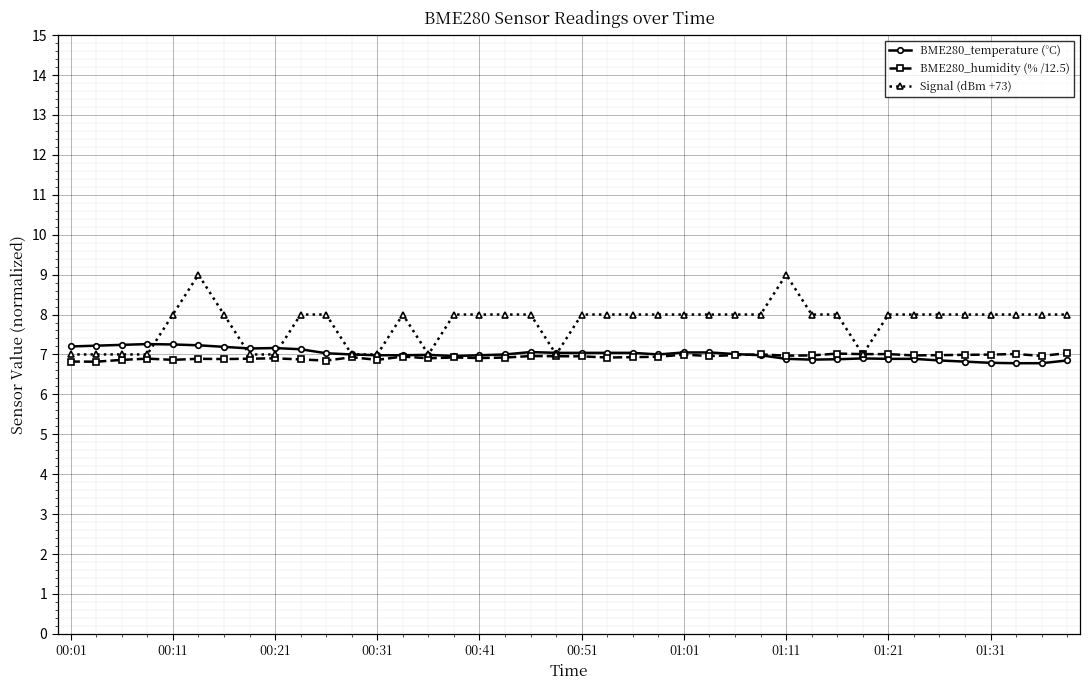

Count the number of categories in the chart.

40